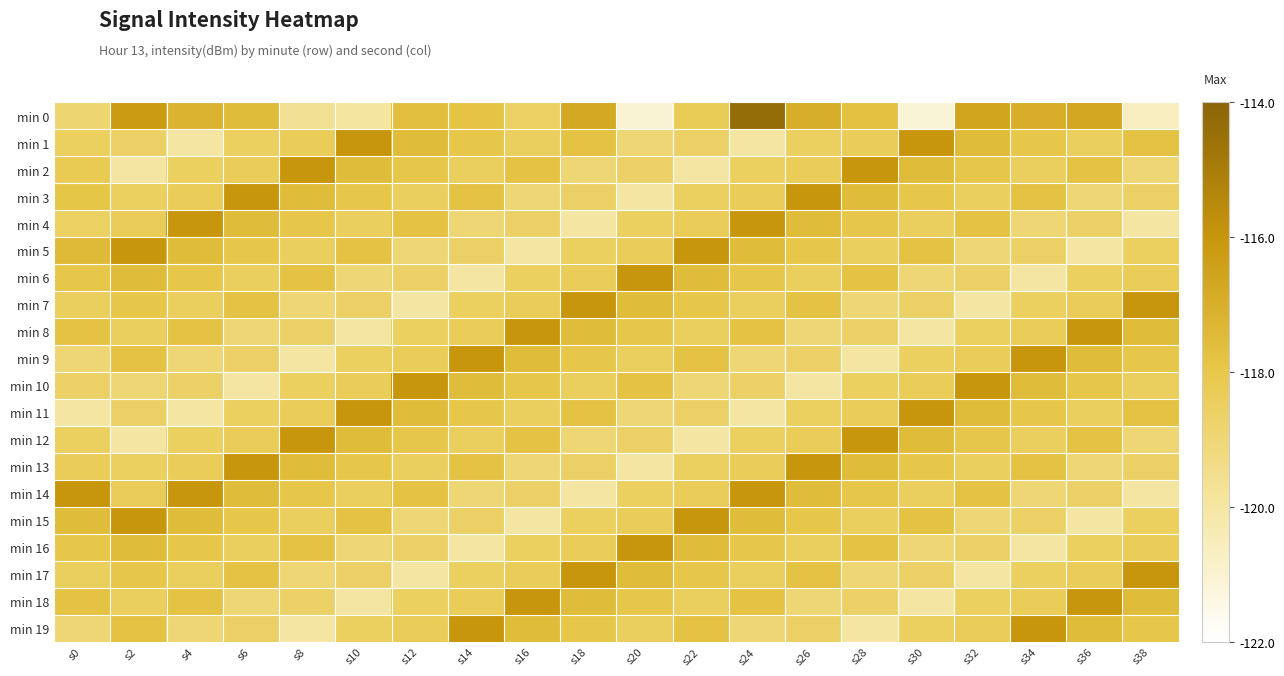

Between s16 and s32, which series saw the biggest shift?

min 8